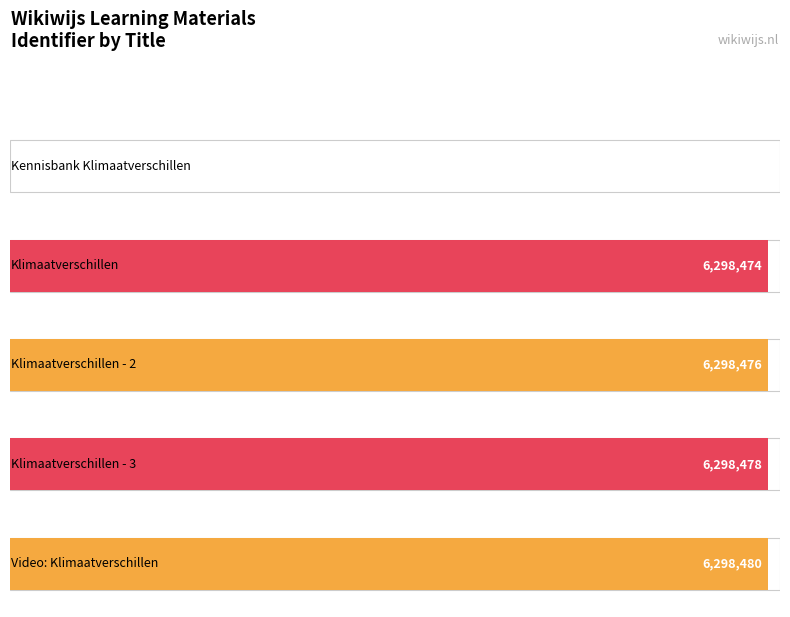

What is the value of the 5th bar from the left?

6298480